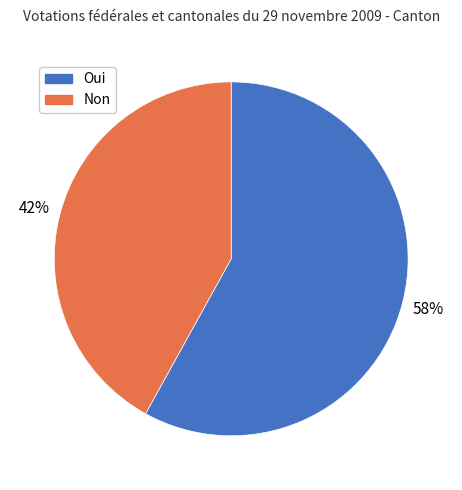

Which category has the smallest portion of the pie?

Non